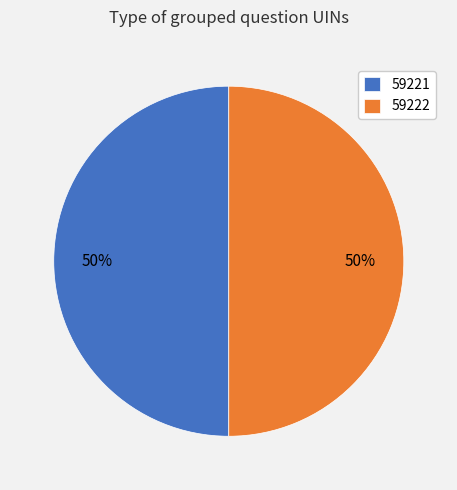

Count the number of slices in the pie.

2